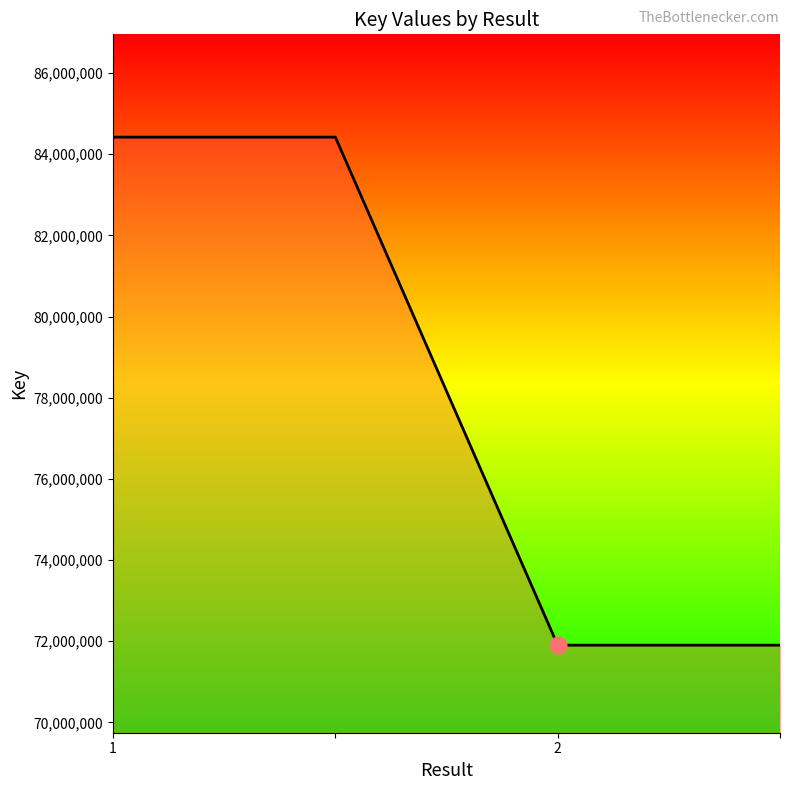

What is the minimum value shown in the chart?

71902283